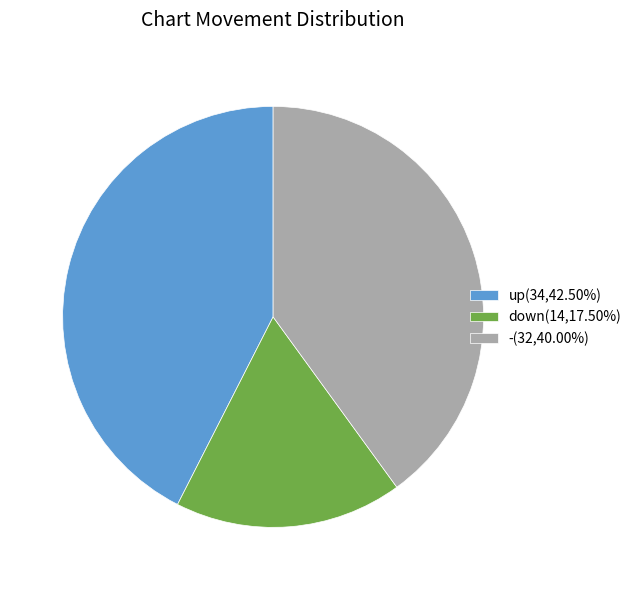

What is the ratio of the value at down(14,17.50%) to the value at up(34,42.50%)?

0.4